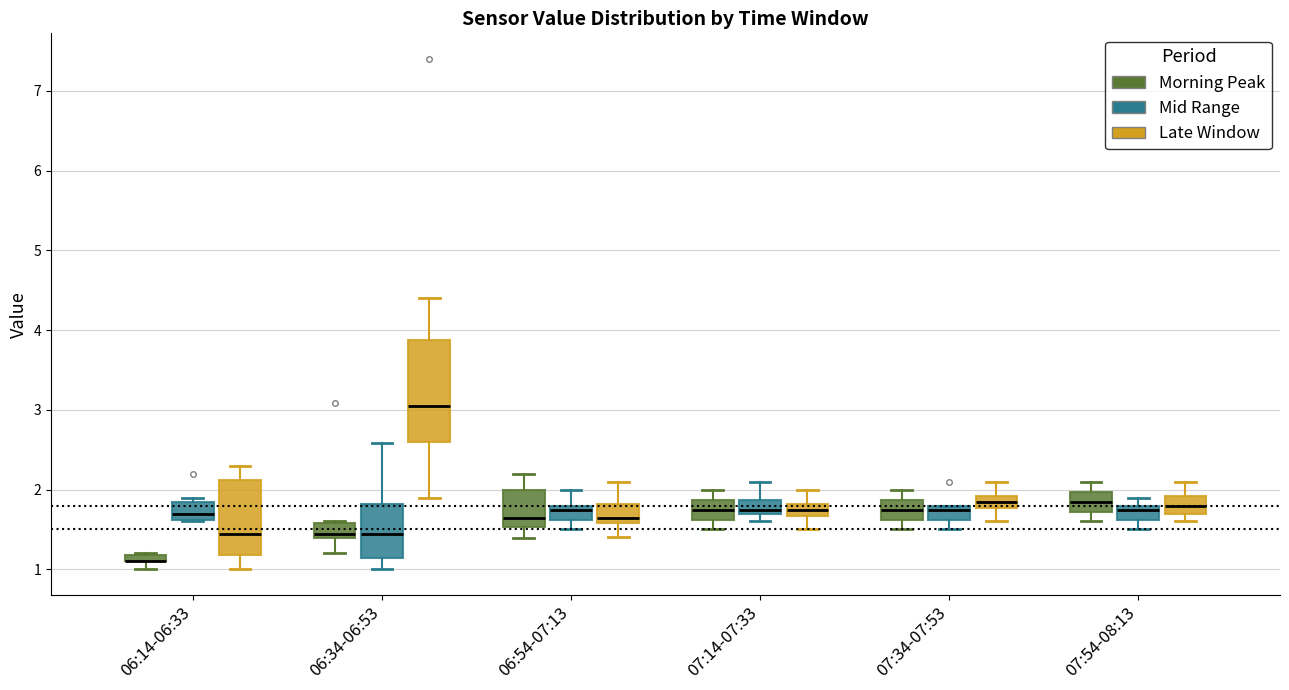

Comparing the boxes themselves (not the whiskers), which one is the tallest?

06:34-06:53 (Late Window)